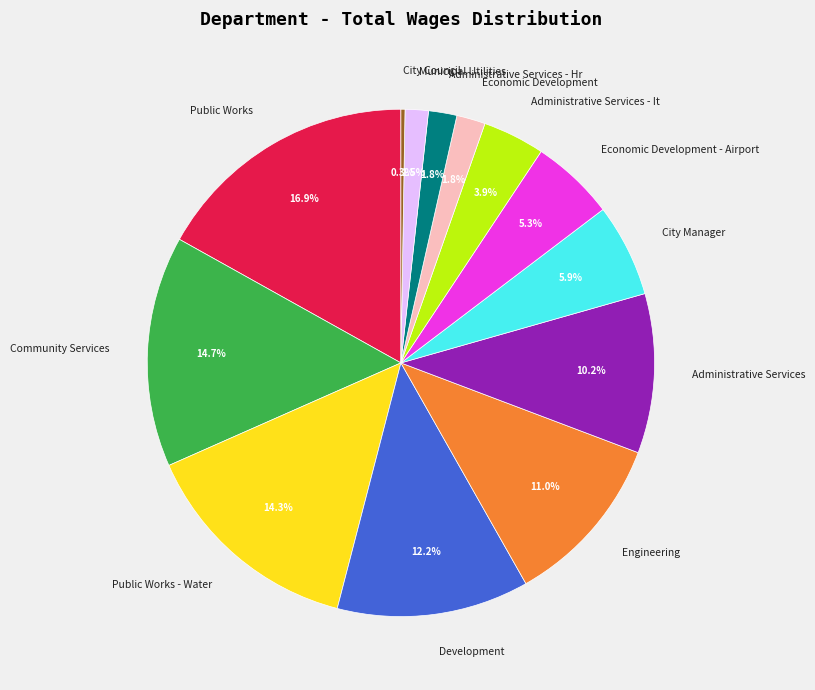

What percentage is NOT represented by Public Works - Water?

85.7%